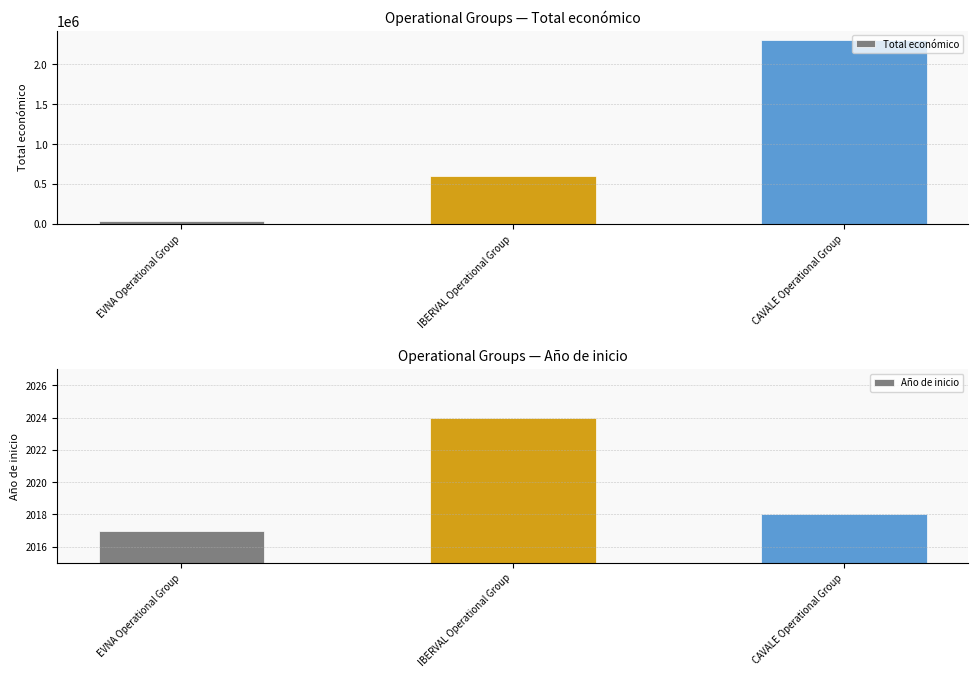

Rank the categories by Año de inicio value from highest to lowest.

IBERVAL Operational Group, CAVALE Operational Group, EVNA Operational Group